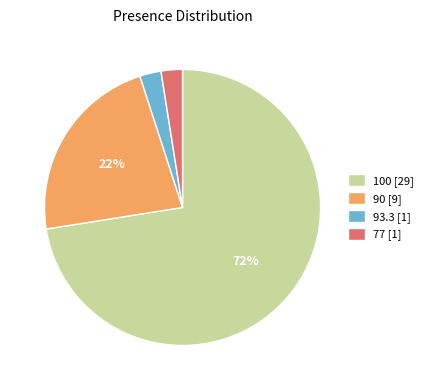

To the nearest percent, what portion does 93.3 [1] represent?

2%